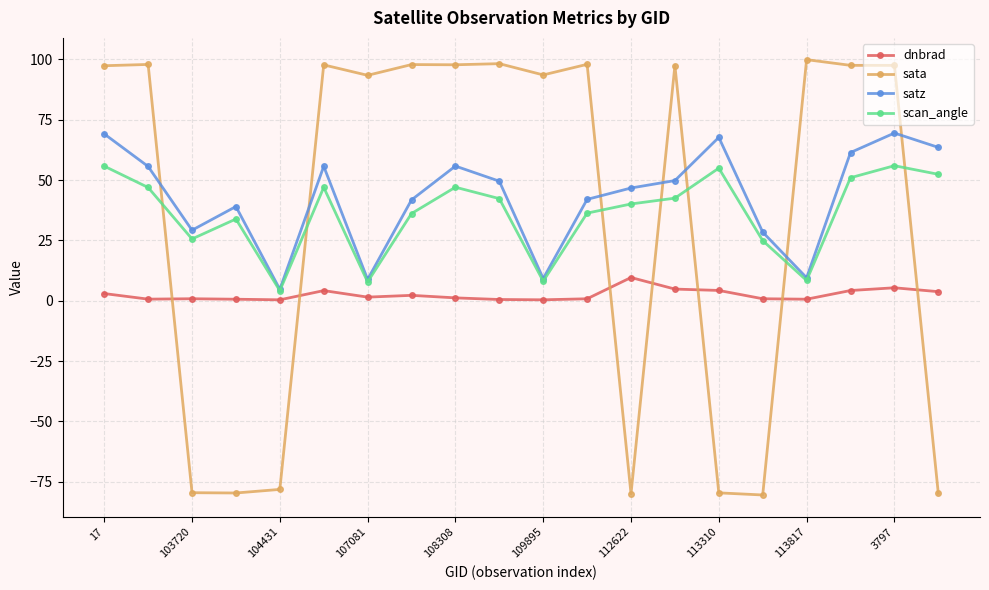

How many lines are shown in the chart?

4